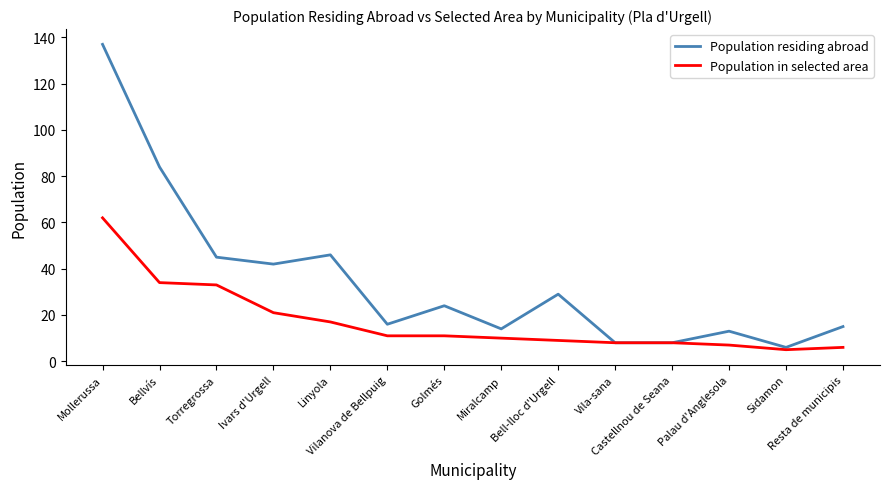

Reading right to left, transcribe all the data shown in this chart.

Population residing abroad: 15	6	13	8	8	29	14	24	16	46	42	45	84	137
Population in selected area: 6	5	7	8	8	9	10	11	11	17	21	33	34	62